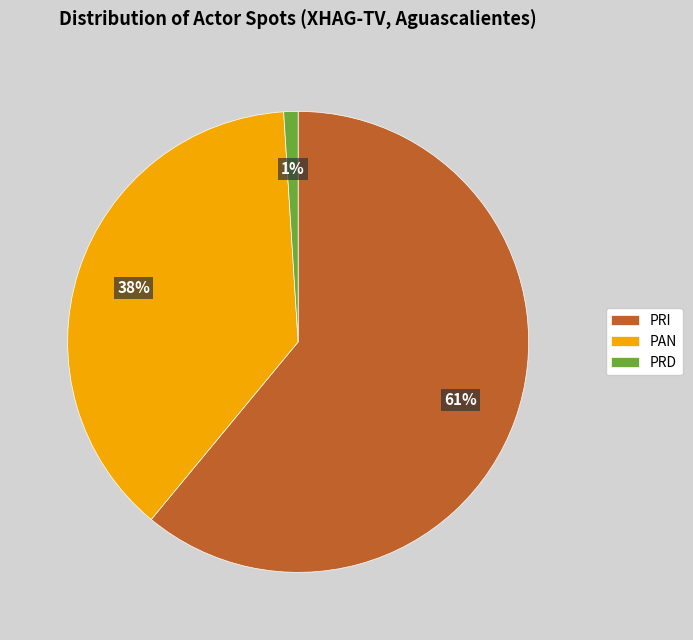

Combined, do PAN and PRD account for over 50%?

No